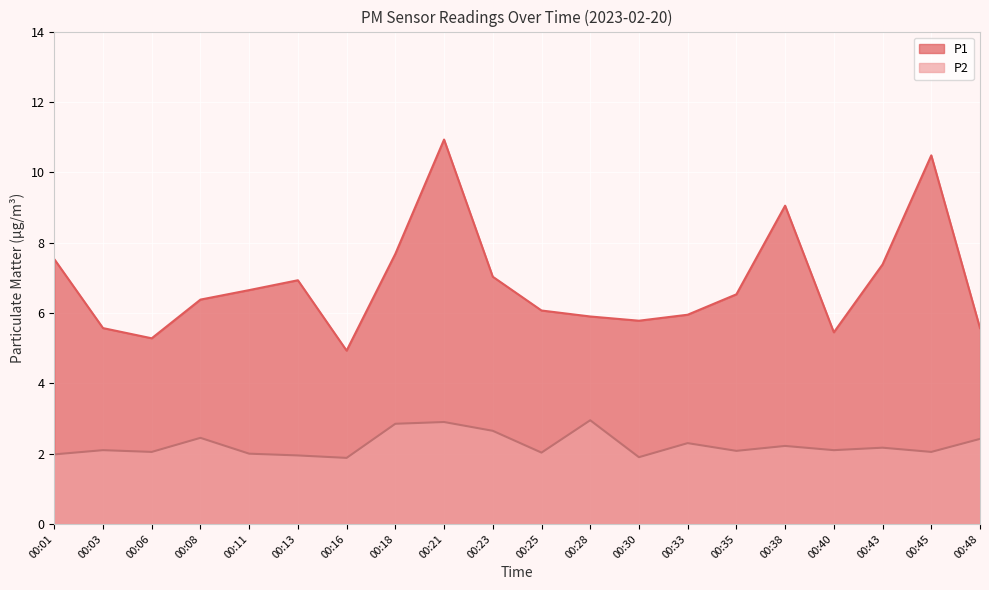

True or false: P1 and P2 cross at least once.

False